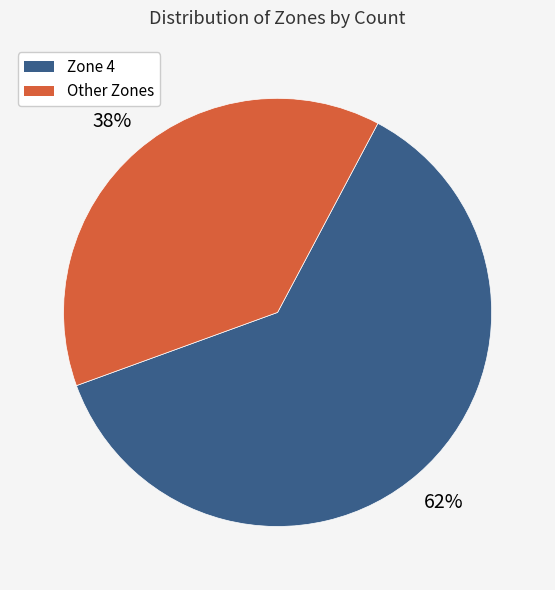

How many segments does this pie chart have?

2